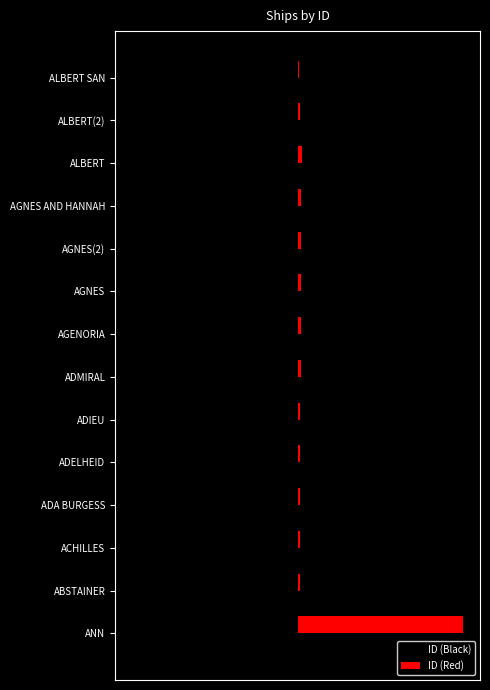

What are all the series names shown in the legend?

ID (Black), ID (Red)